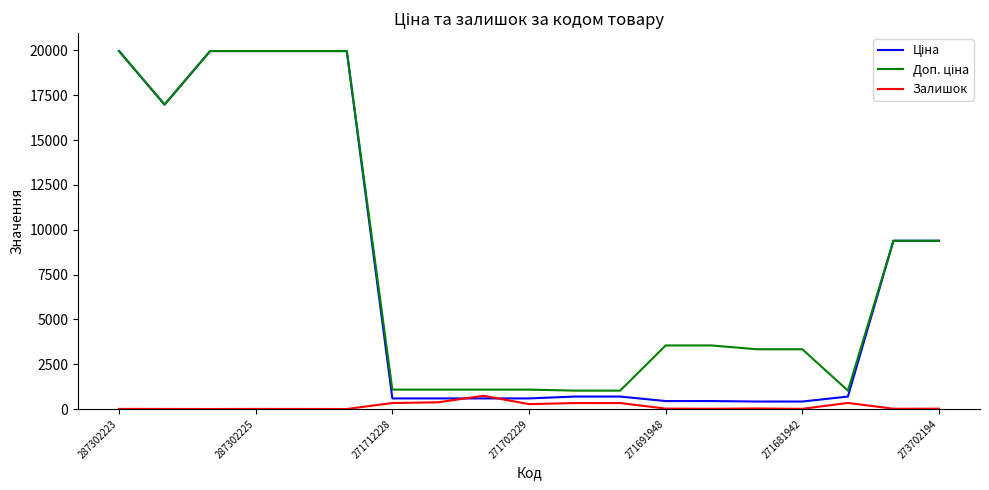

What is the greatest value displayed?

19964.2